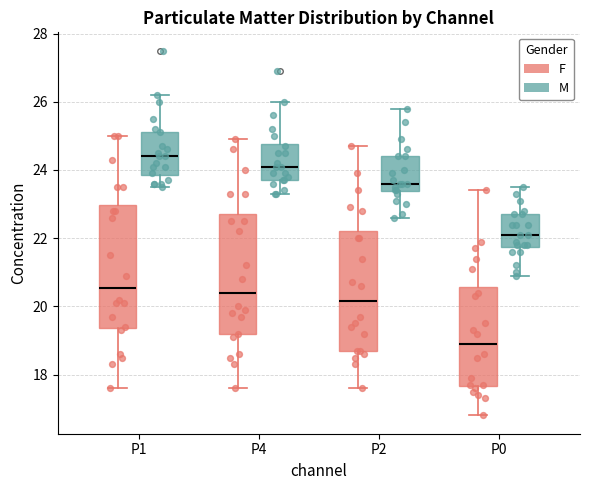

Reading left to right, transcribe this box plot: for each box, give where its median line is, the range the box spans, and where its two whiskers end, as read against the y-axis. The values are not printed on the chart, so give them approximately, as read against the axis.

P1 (F): median 20.6, box 19.4 to 23.0, whiskers 17.6 to 25.0
P1 (M): median 24.4, box 23.8 to 25.2, whiskers 23.6 to 26.2
P4 (F): median 20.4, box 19.2 to 22.8, whiskers 17.6 to 25.0
P4 (M): median 24.2, box 23.8 to 24.8, whiskers 23.4 to 26.0
P2 (F): median 20.2, box 18.8 to 22.2, whiskers 17.6 to 24.8
P2 (M): median 23.6, box 23.4 to 24.4, whiskers 22.6 to 25.8
P0 (F): median 19.0, box 17.6 to 20.6, whiskers 16.8 to 23.4
P0 (M): median 22.2, box 21.8 to 22.8, whiskers 21.0 to 23.6